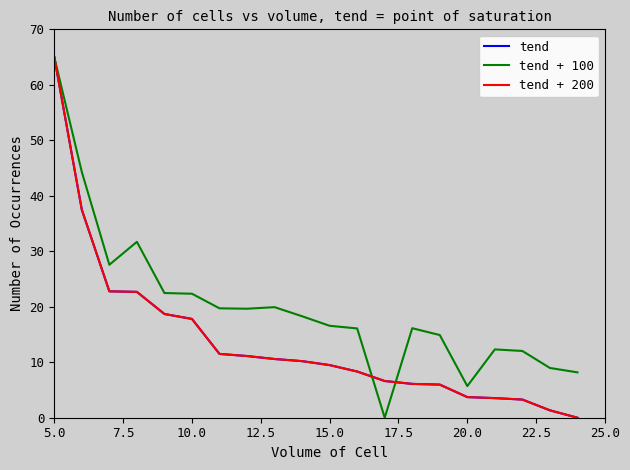

Does the chart have visible grid lines?

No